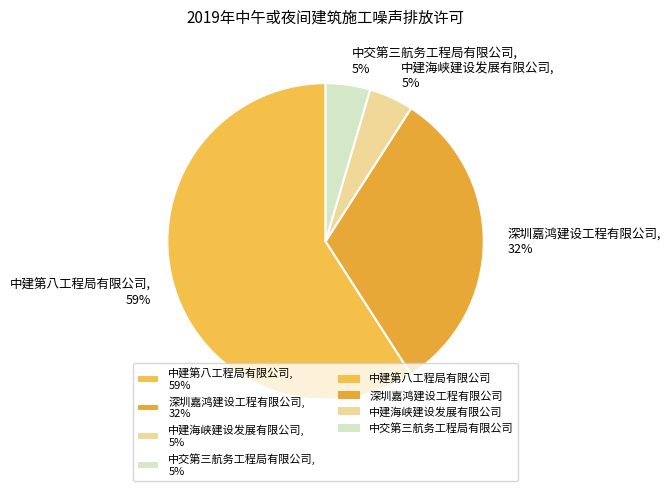

Do 中建第八工程局有限公司, 59% and 中交第三航务工程局有限公司, 5% together represent more than half of the pie?

Yes